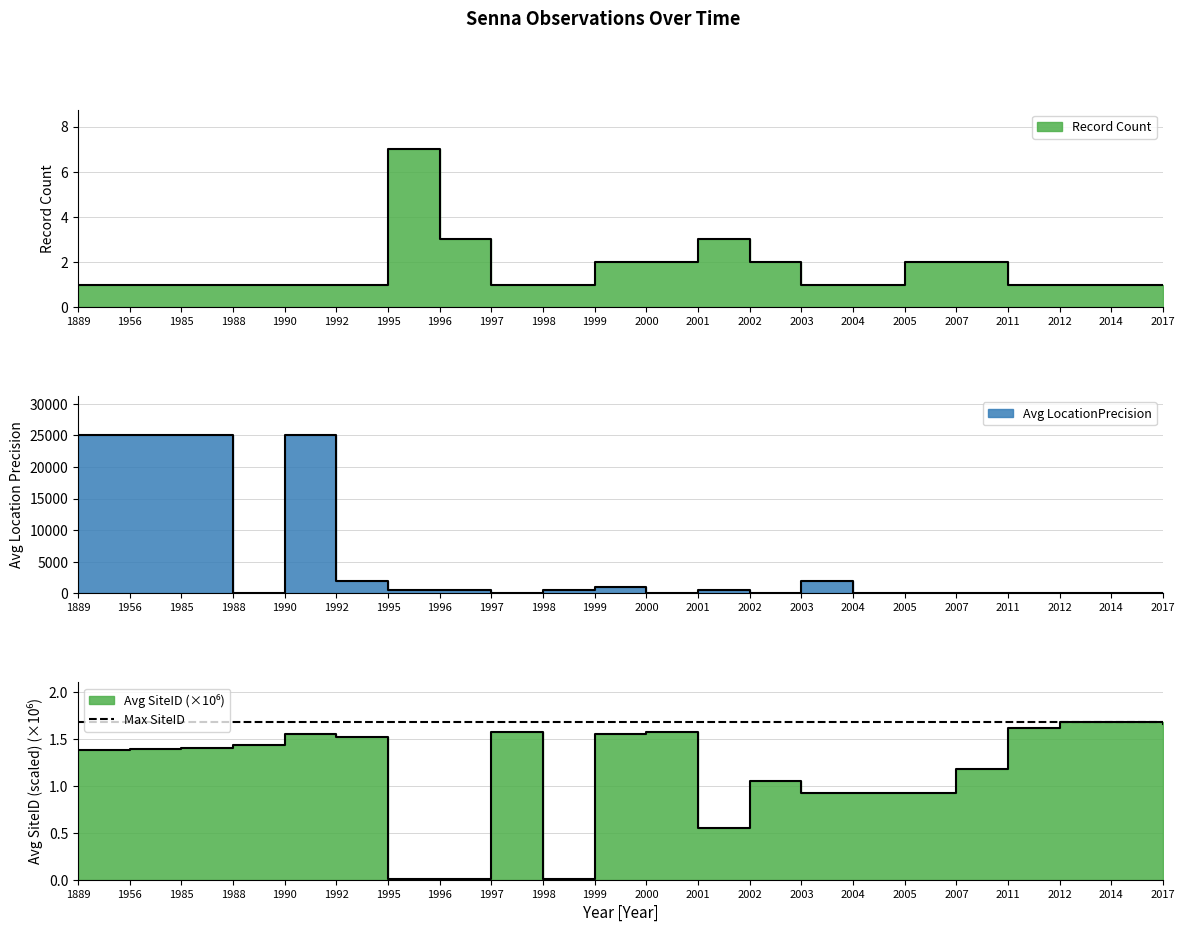

Rank the series at 2001 from lowest to highest value.

Avg SiteID (scaled), Record Count, Avg LocationPrecision